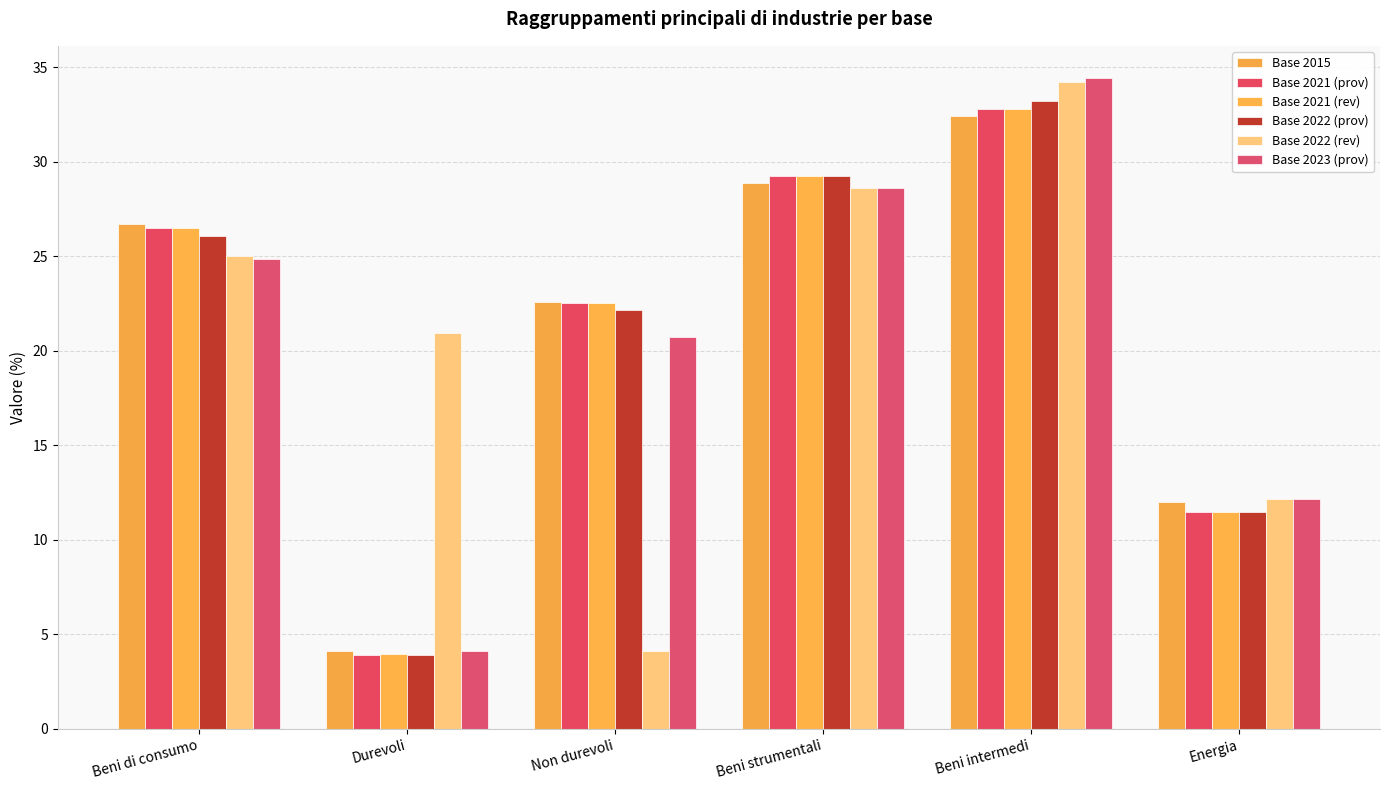

How many data points in Base 2023 (prov) are less than 24?

3